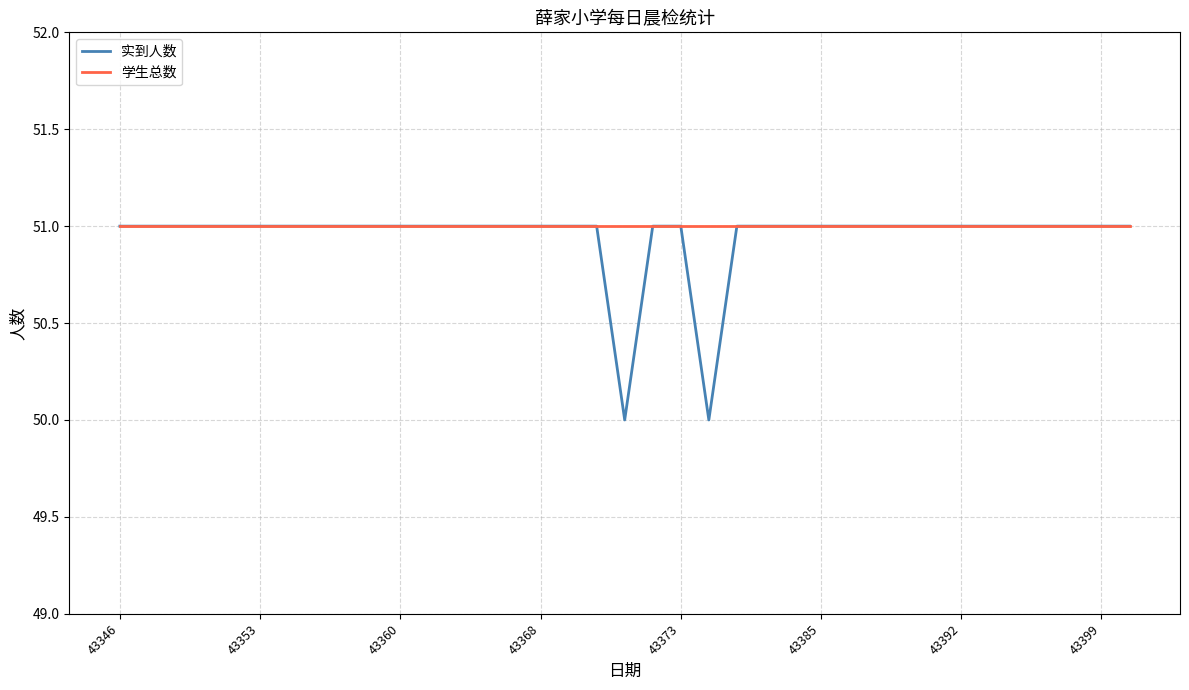

At how many categories does at least one series exceed 50?

37